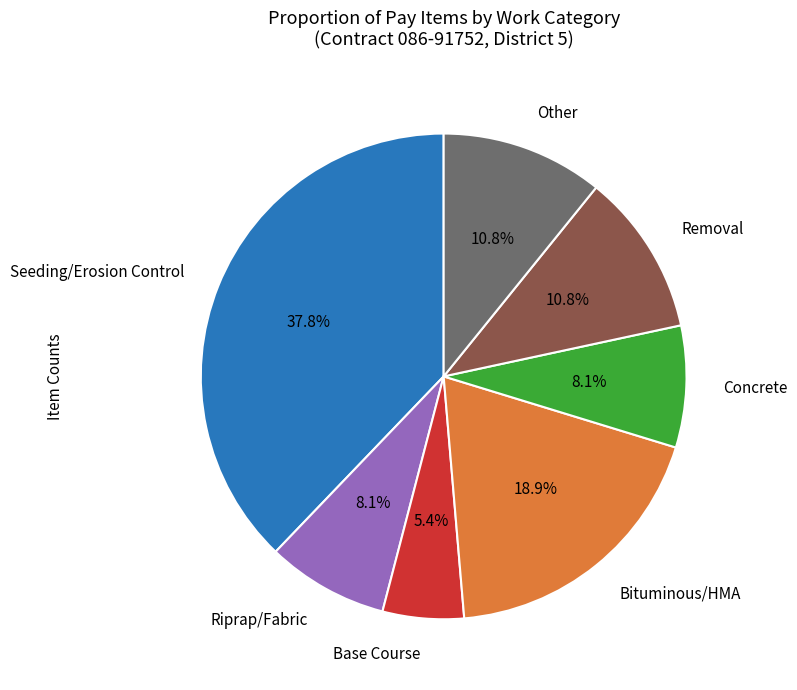

To the nearest percent, what is the average slice percentage?

14%